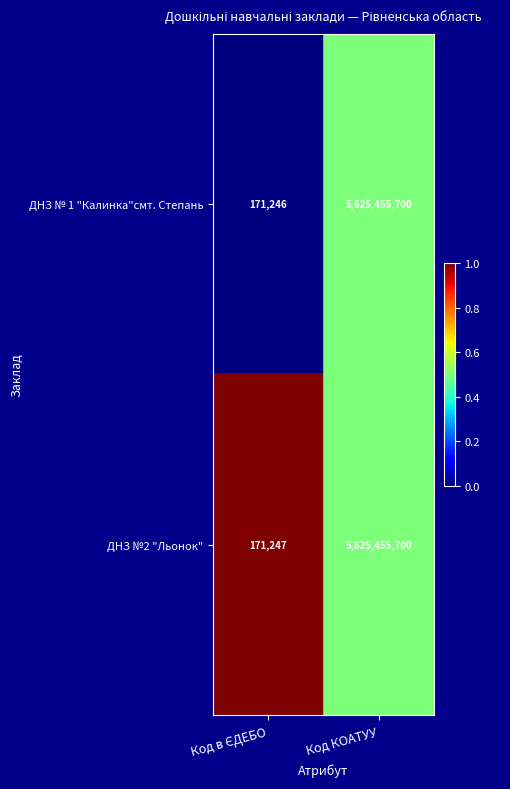

Reading right to left, transcribe all the data shown in this chart.

ДНЗ № 1 "Калинка"смт. Степань: 5625455700	171246
ДНЗ №2 "Льонок": 5625455700	171247